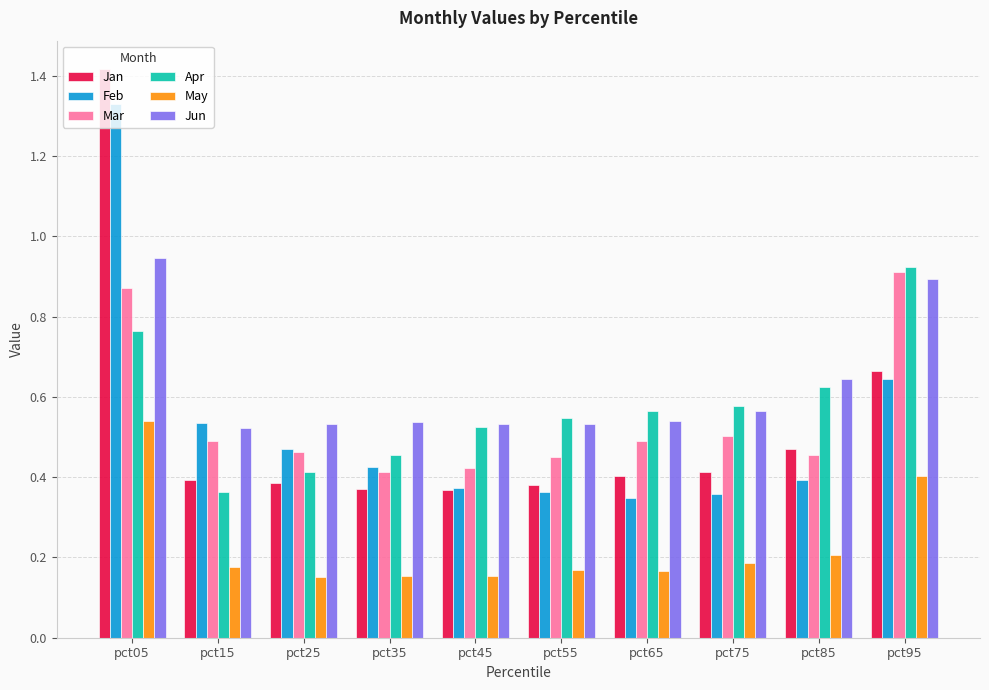

At which category is the sum across all series the highest?

pct05